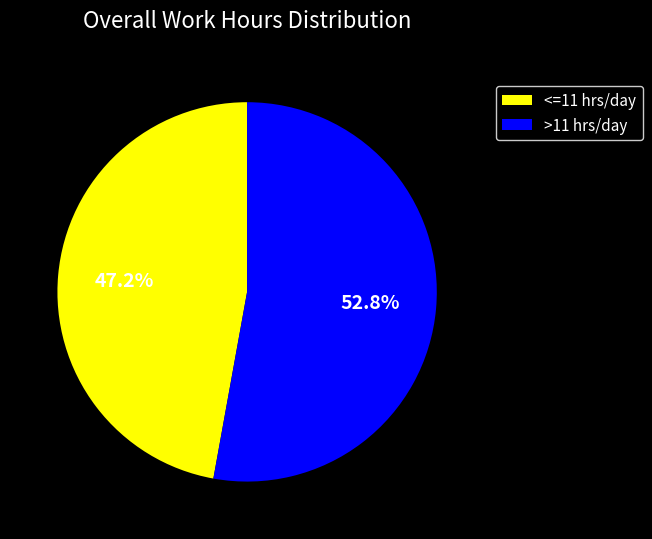

Combined, do <=11 hrs/day and >11 hrs/day account for over 50%?

Yes